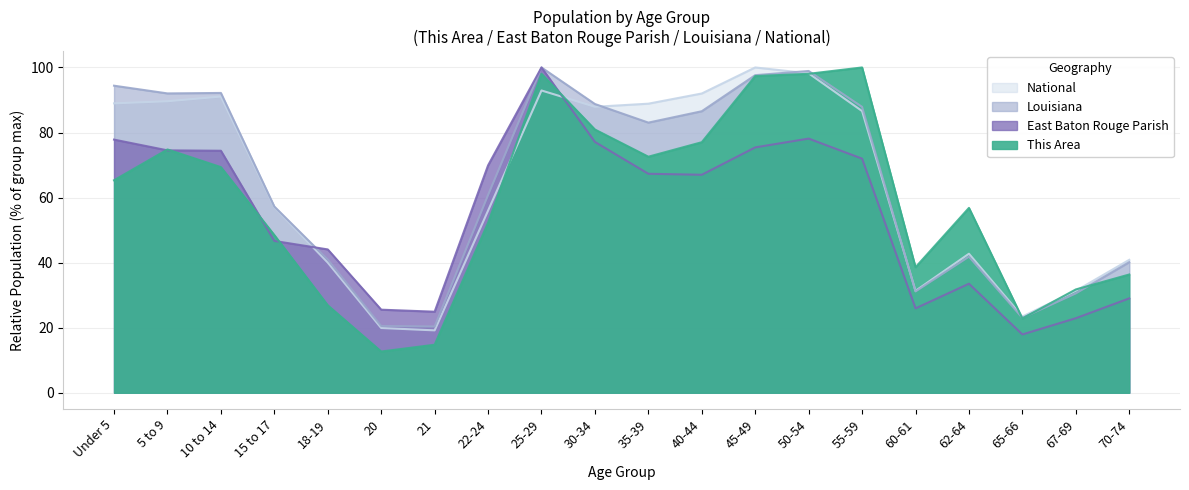

True or false: Louisiana has more than 0 interior local peaks.

True